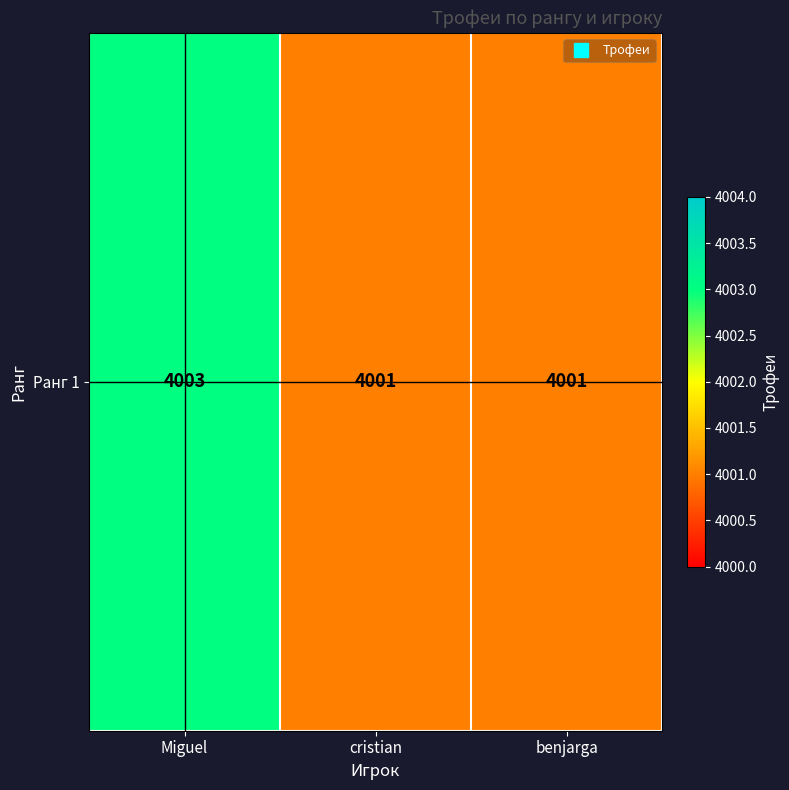

Which has a higher value, cristian or benjarga?

cristian